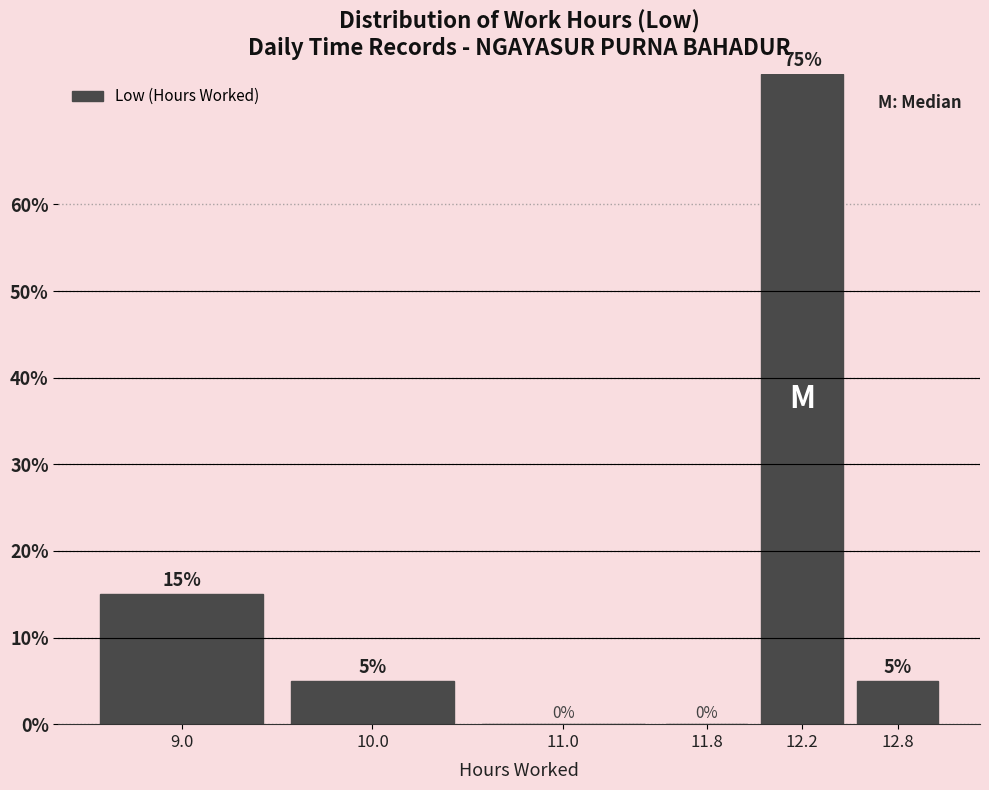

Reading left to right, transcribe all the data shown in this chart.

9.0=15	10.0=5	11.0=0	11.8=0	12.2=75	12.8=5